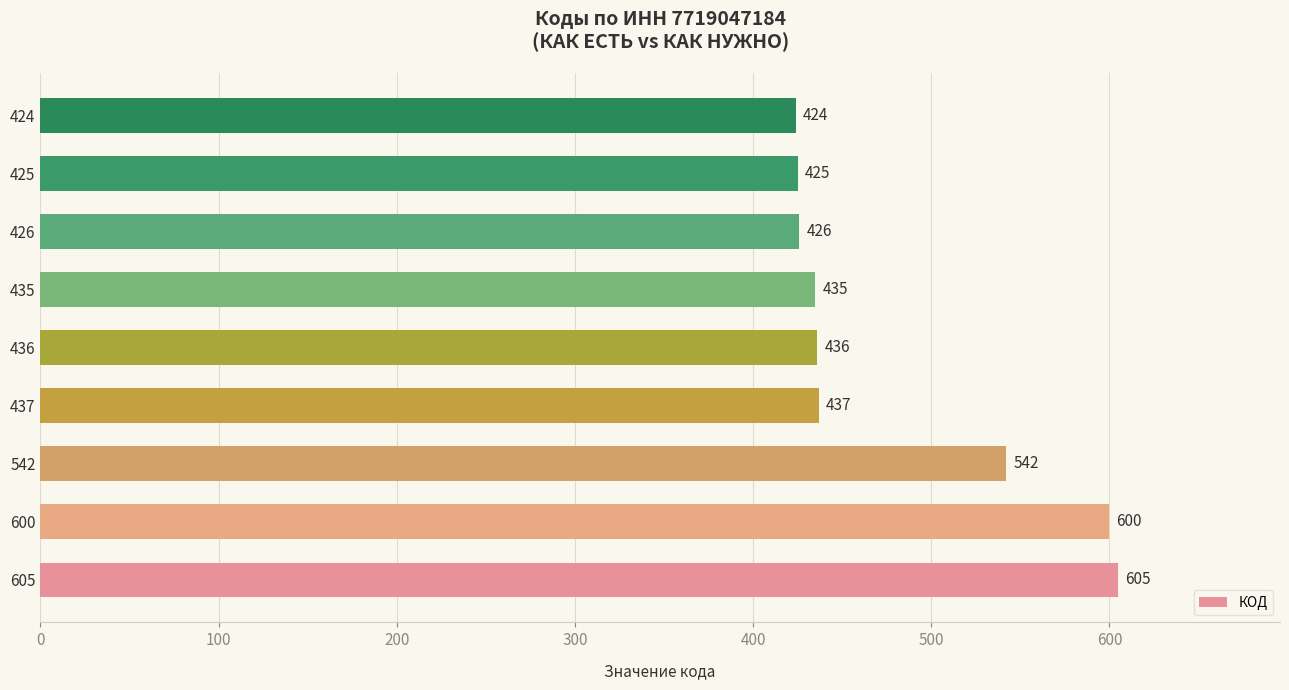

Which category has the lowest value across all series?

424